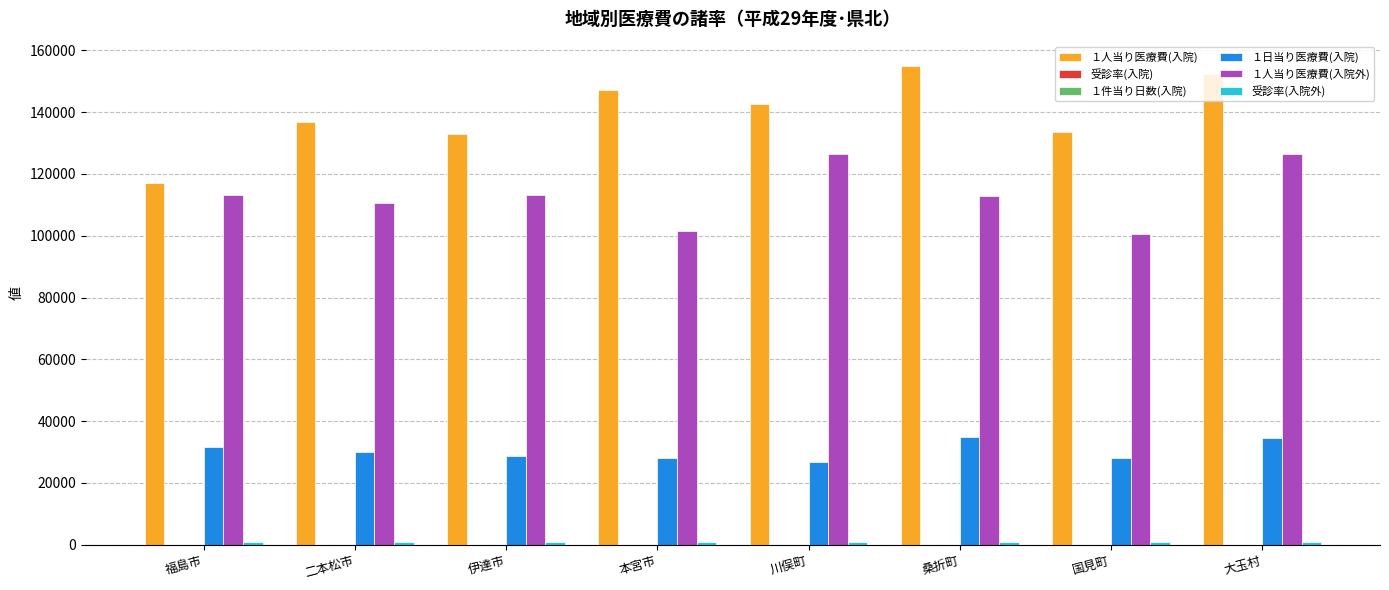

What is the sum of all １日当り医療費(入院) values?

242655.0